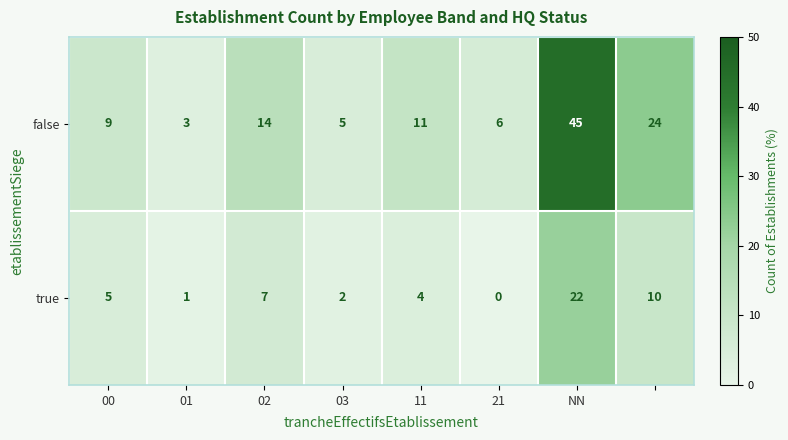

Which series has the largest range (max minus min)?

false